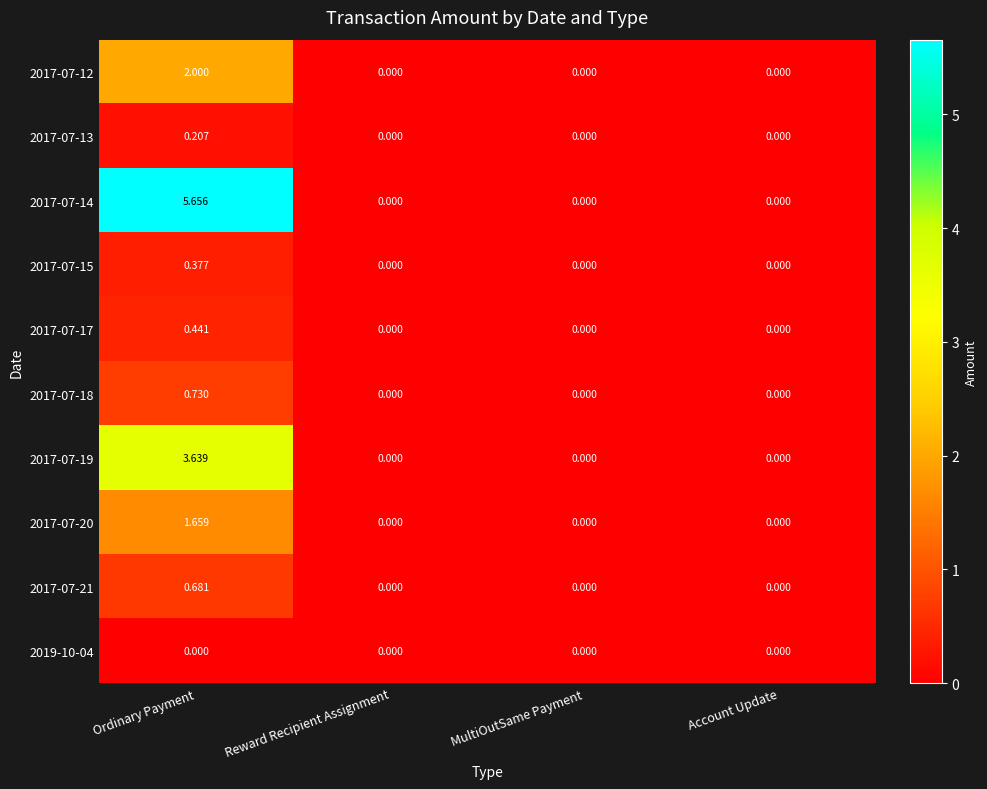

At which label does 2017-07-12 reach its peak?

Ordinary Payment